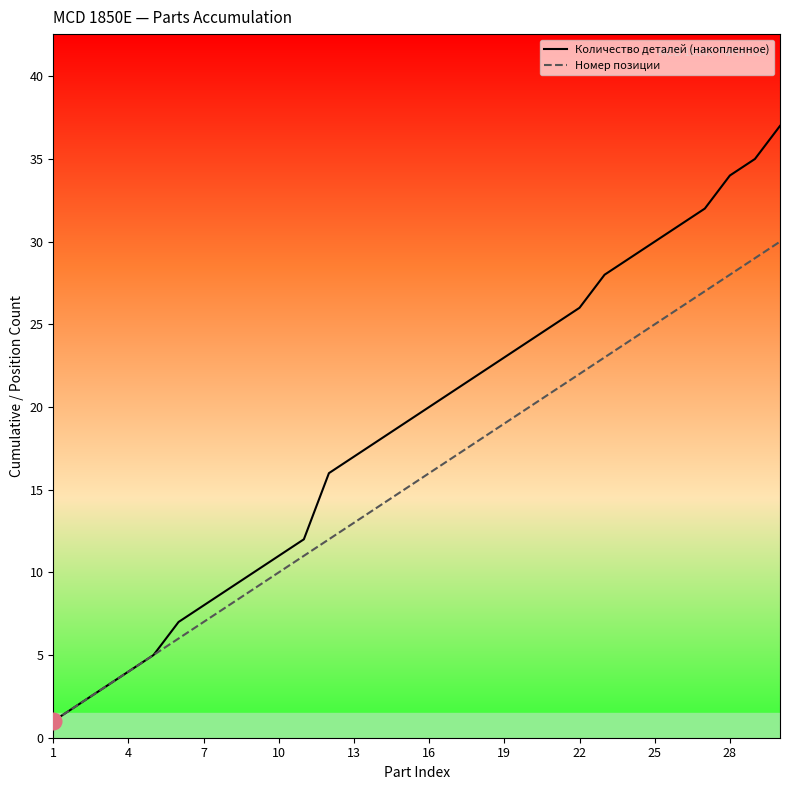

Which series has the largest total across all categories?

Количество деталей (накопленное)